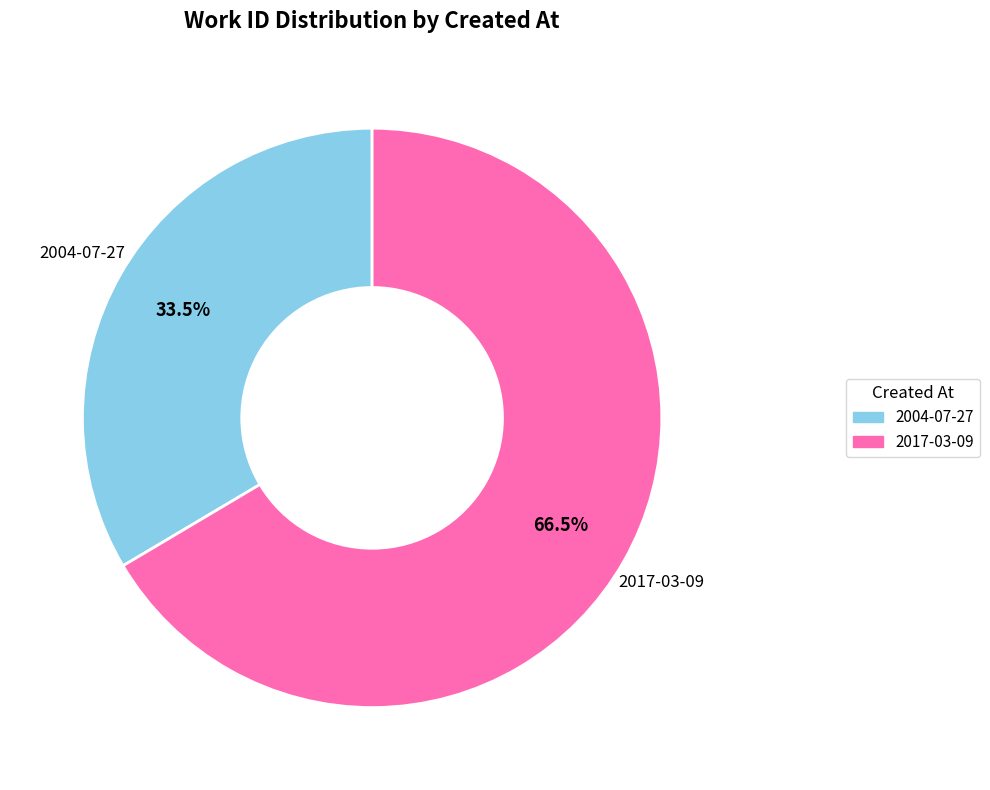

Does any single category account for the majority?

Yes